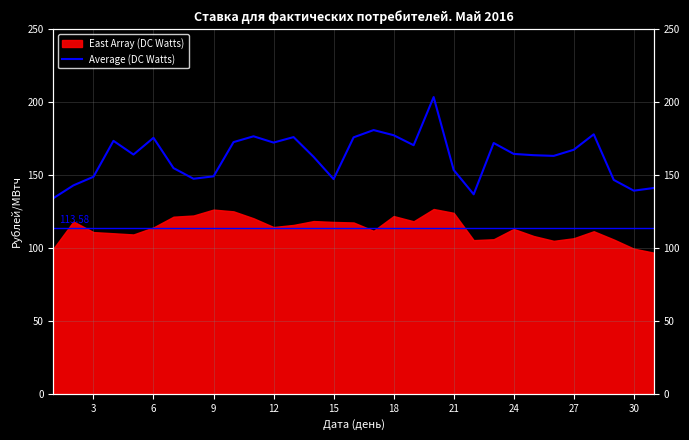

Reading left to right, transcribe all the data shown in this chart.

134.1	142.9	148.8	173.4	164.0	175.5	154.7	147.4	149.1	172.5	176.5	172.2	176.0	162.4	147.2	175.8	180.8	177.2	170.4	203.4	153.4	136.7	171.9	164.4	163.6	163.1	167.3	177.9	146.6	139.2	141.1